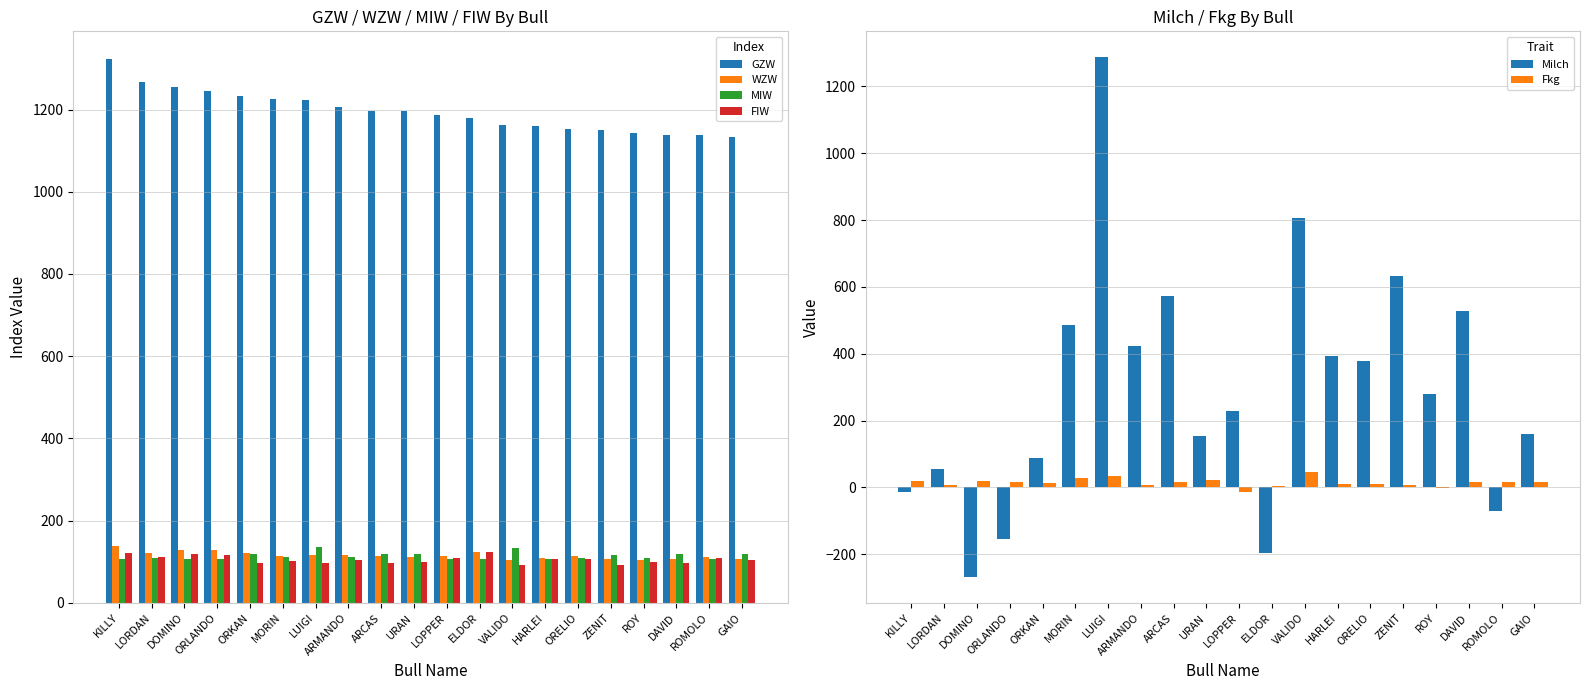

At which label does GZW reach its peak?

KILLY